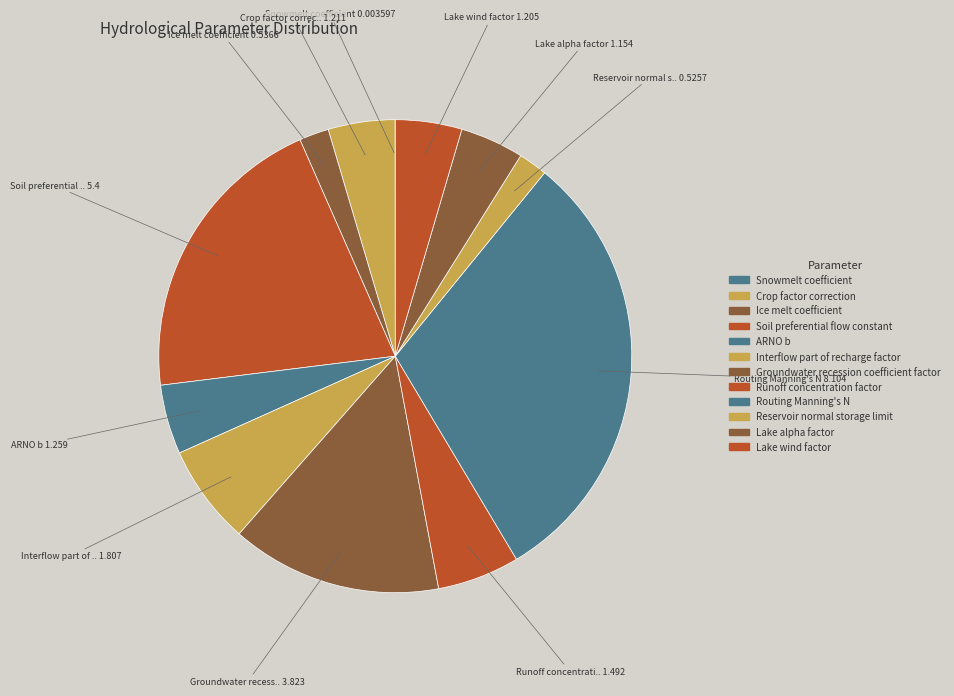

To the nearest percent, what is the difference between the largest and smallest slice percentages?

31%